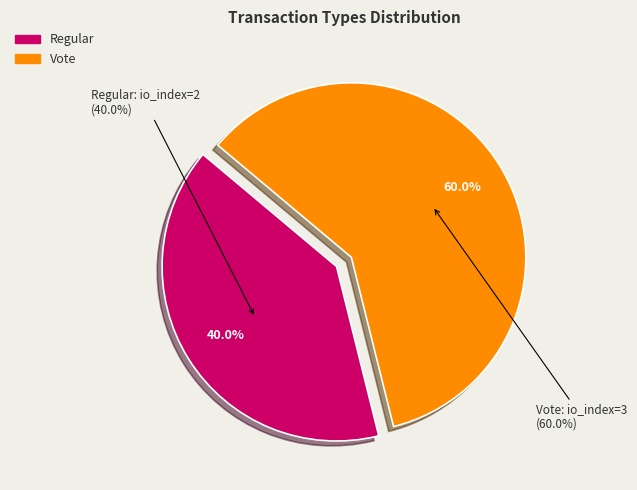

Between Regular and Vote, which is larger?

Vote